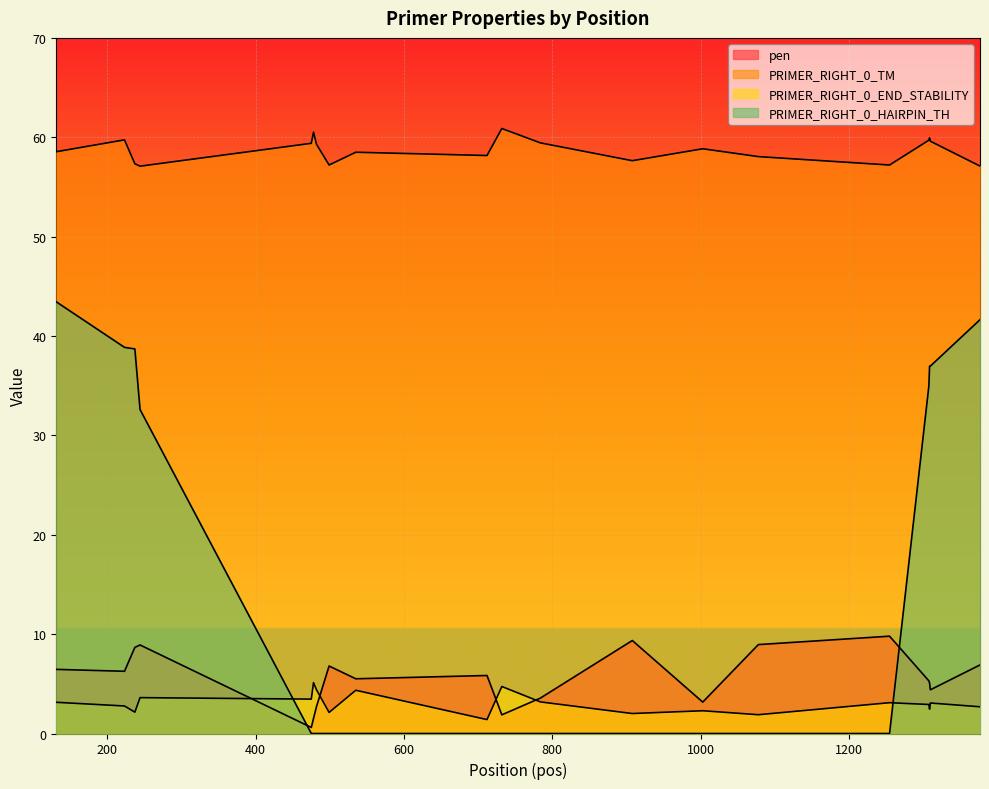

What is the value of the pen point at the 11th from the left?

1.9